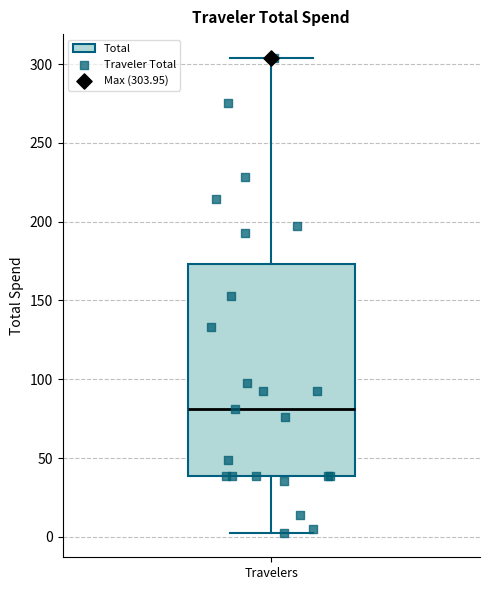

Where does the upper whisker of the box for Travelers end on the y-axis? The values are not printed on the chart, so give them approximately, as read against the axis.

305